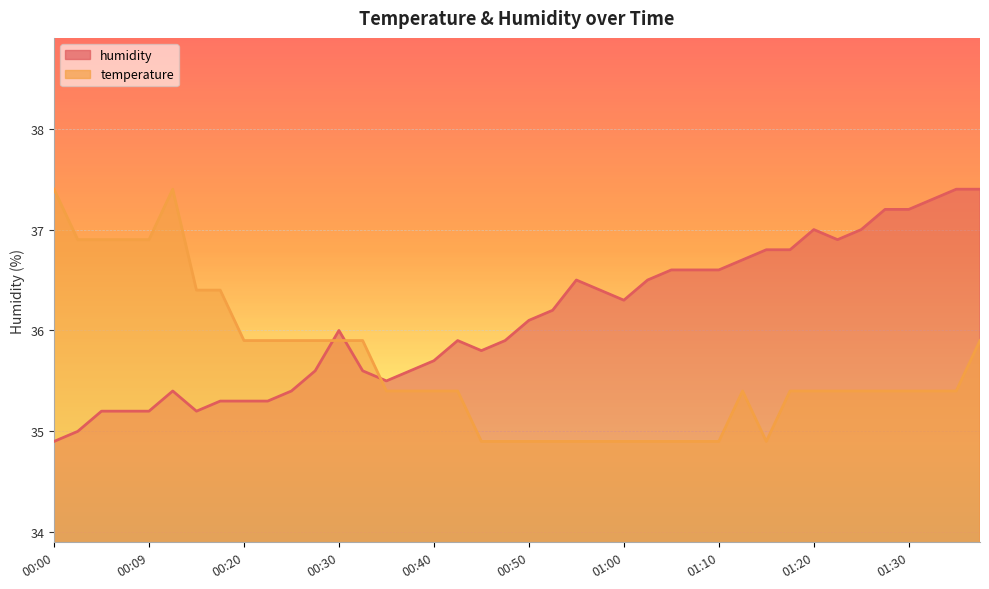

Which series has the largest total across all categories?

humidity